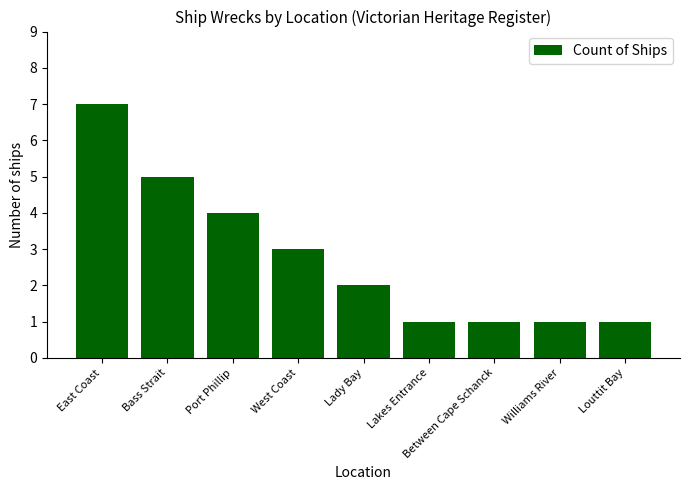

The chart shows a value of 12 at East Coast. True or false?

False